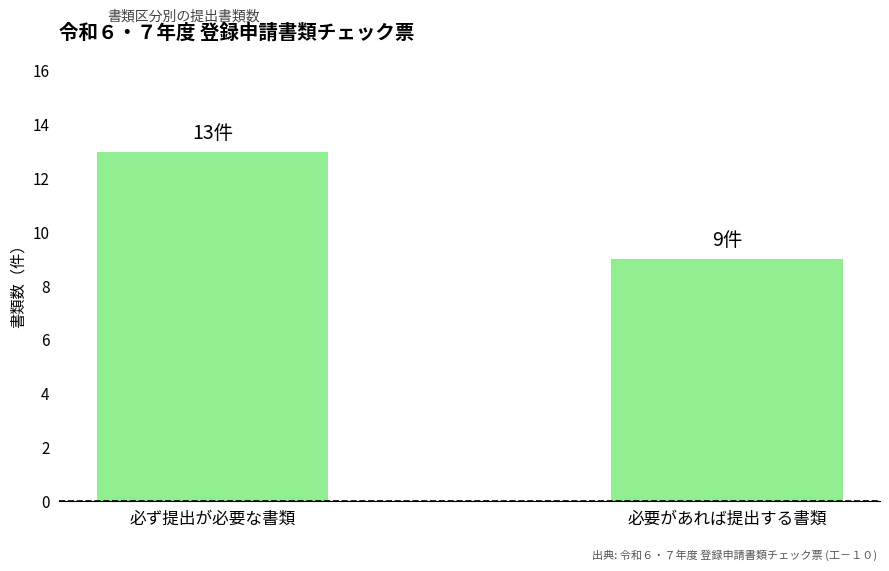

Rank the categories by value from highest to lowest.

必ず提出が必要な書類, 必要があれば提出する書類